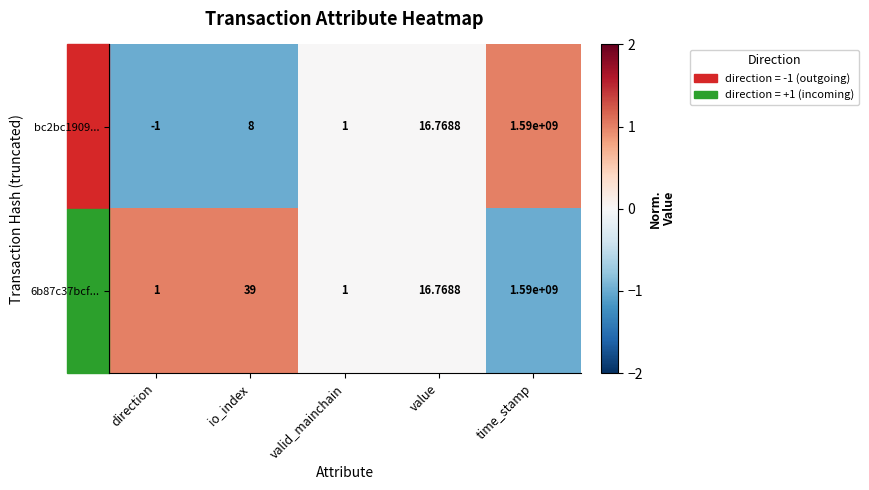

Which label corresponds to the smallest value in the chart?

direction